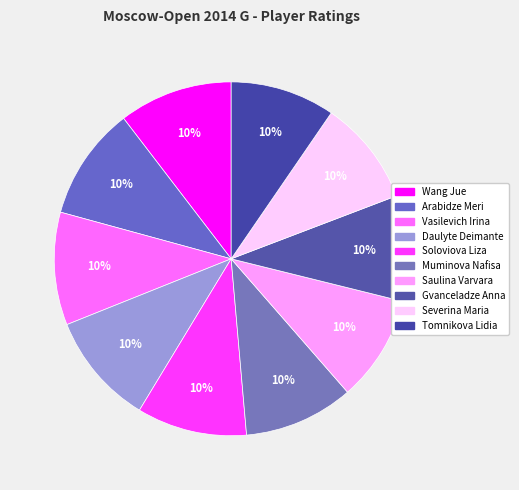

True or false: Vasilevich Irina accounts for 10% of the total.

True